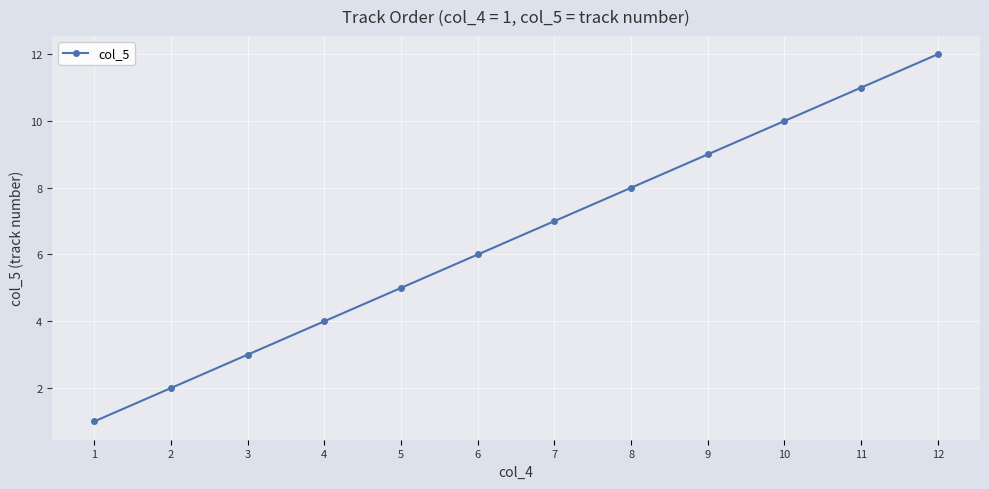

What is the difference between the maximum and second lowest values?

10